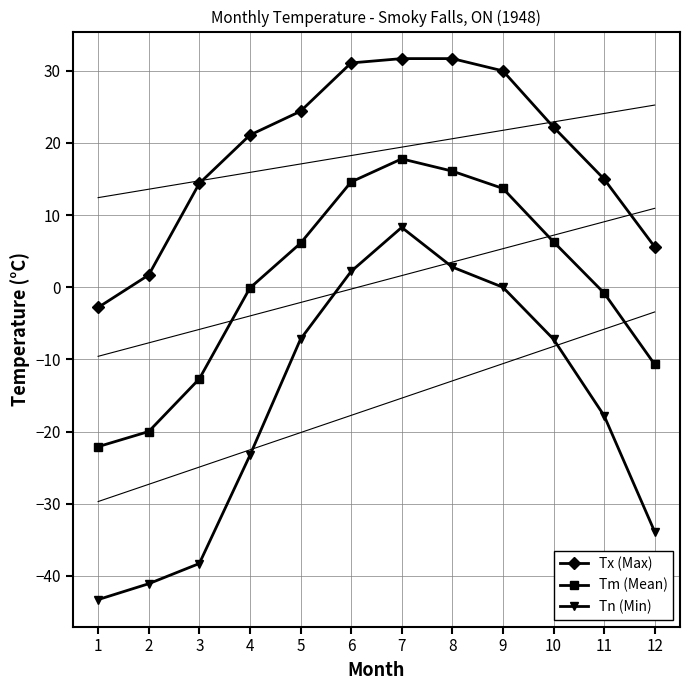

True or false: Tn (Min) has a value of -7.2 at 10.

True